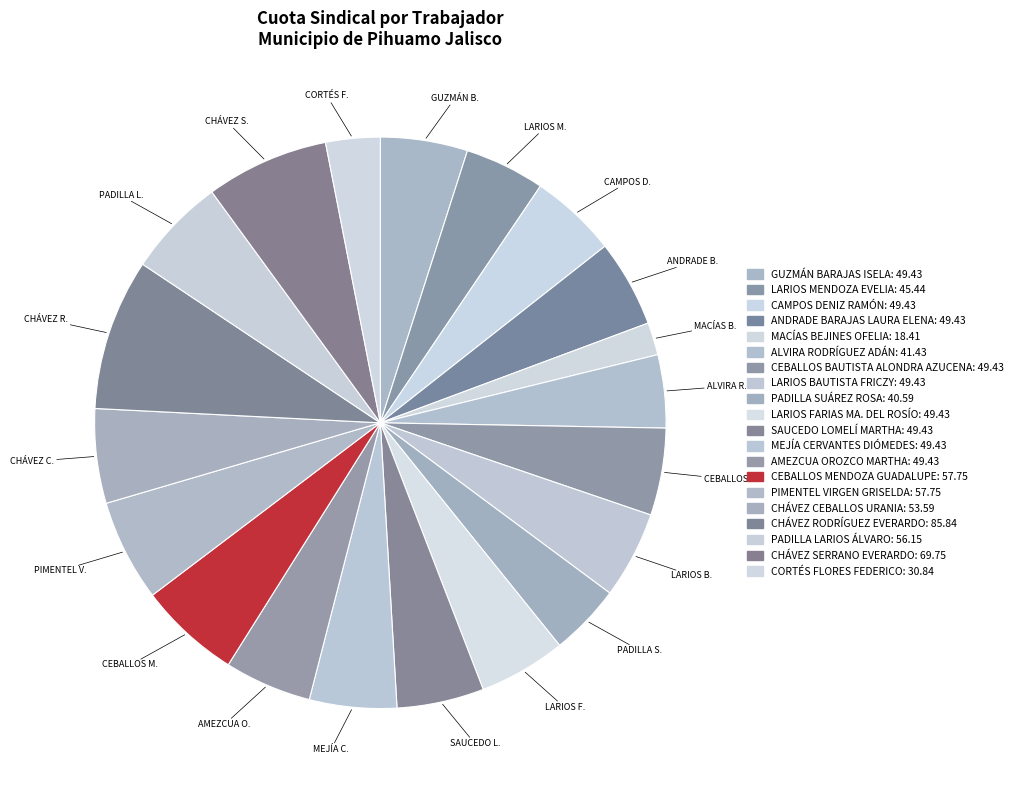

Is CHÁVEZ RODRÍGUEZ EVERARDO the majority of the pie?

No